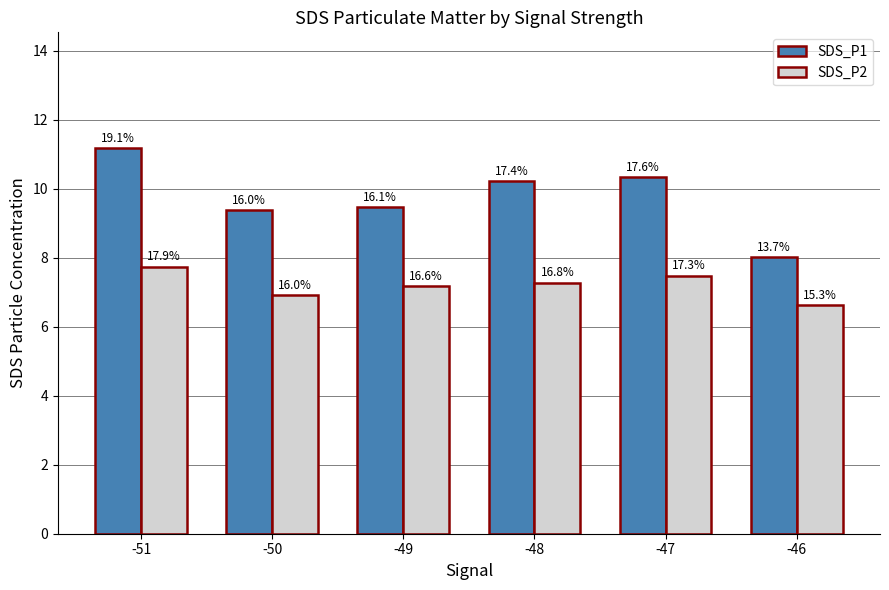

How many bars are there in total?

12